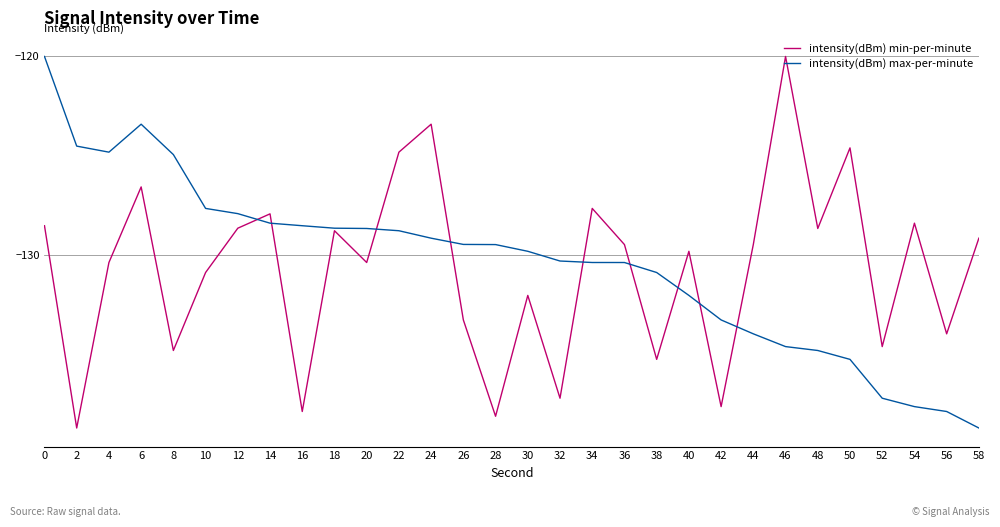

The value of intensity(dBm) min-per-minute at 10 is -130.9. True or false?

True